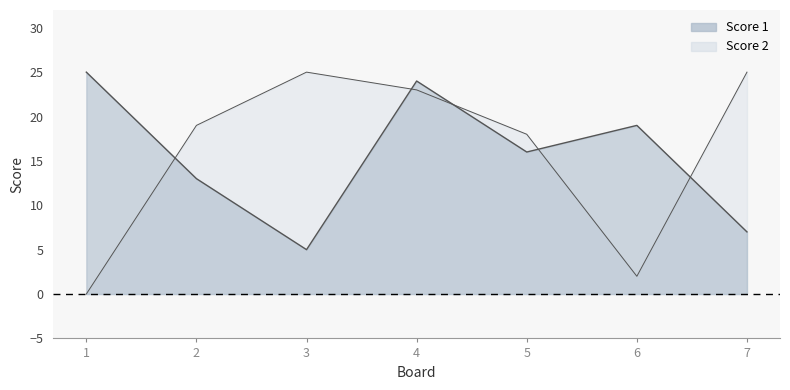

At which label does Score 2 reach its peak?

3